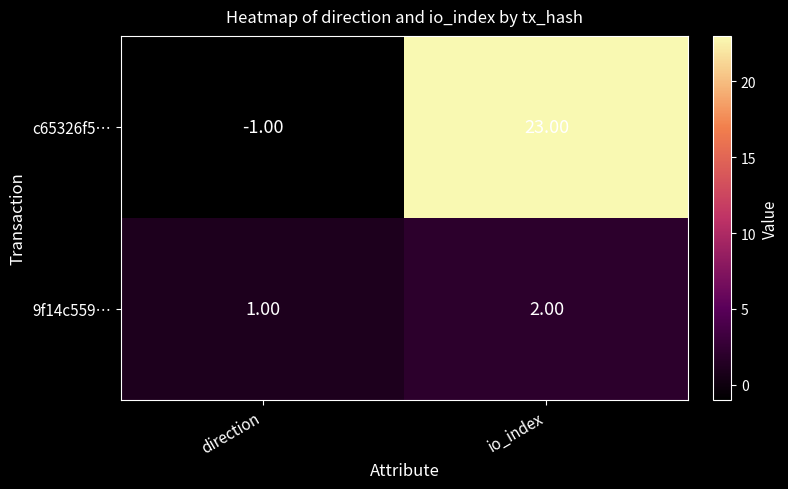

Rank the series by their maximum value, from highest to lowest.

c65326f5…, 9f14c559…